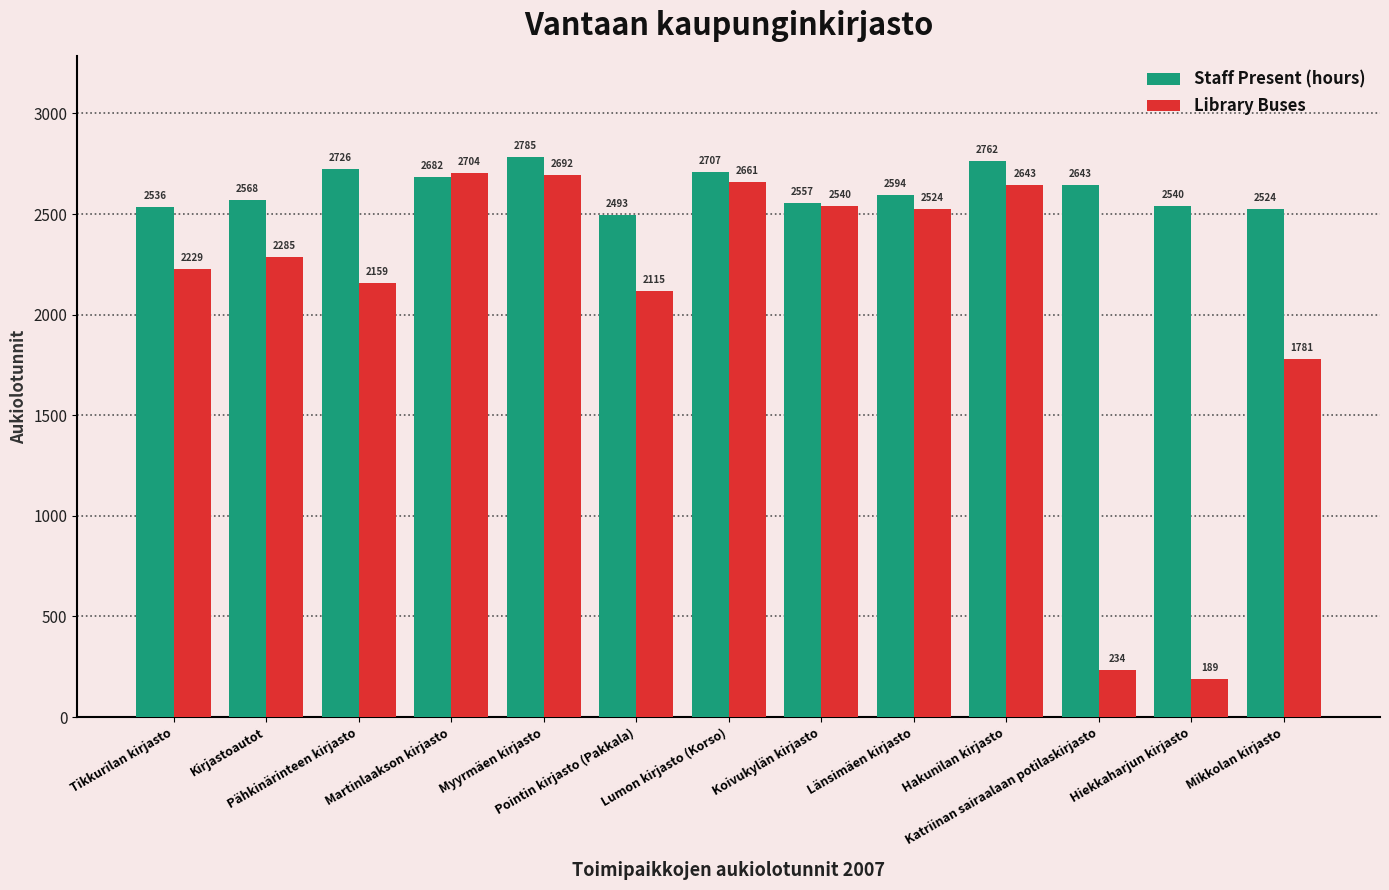

Reading left to right, transcribe all the data shown in this chart.

Staff Present (hours): 2536	2568	2726	2682	2785	2493	2707	2557	2594	2762	2643	2540	2524
Library Buses: 2229	2285	2159	2704	2692	2115	2661	2540	2524	2643	234	189	1781